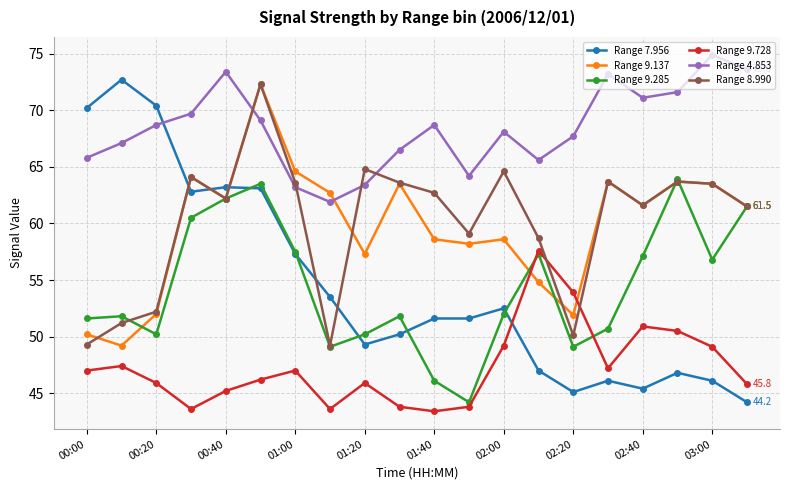

What is the highest value of the Range 8.990 series?

72.3